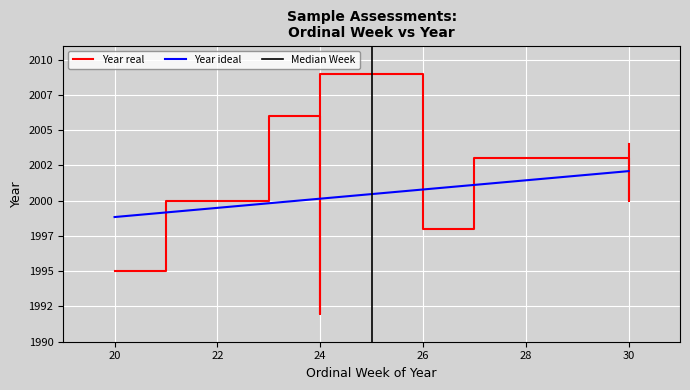

Reading left to right, transcribe all the data shown in this chart.

Ordinal Week: 30=30	24=24	24=24	21=21	27=27	30=30	20=20	26=26	26=26	23=23
Year: 30=2000	24=2009	24=1992	21=2000	27=2003	30=2004	20=1995	26=1998	26=1998	23=2006